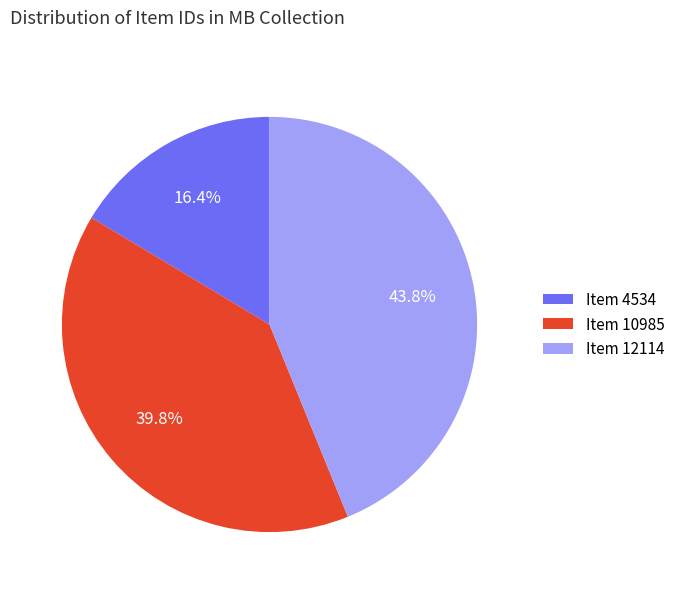

How many slices are in this pie chart?

3